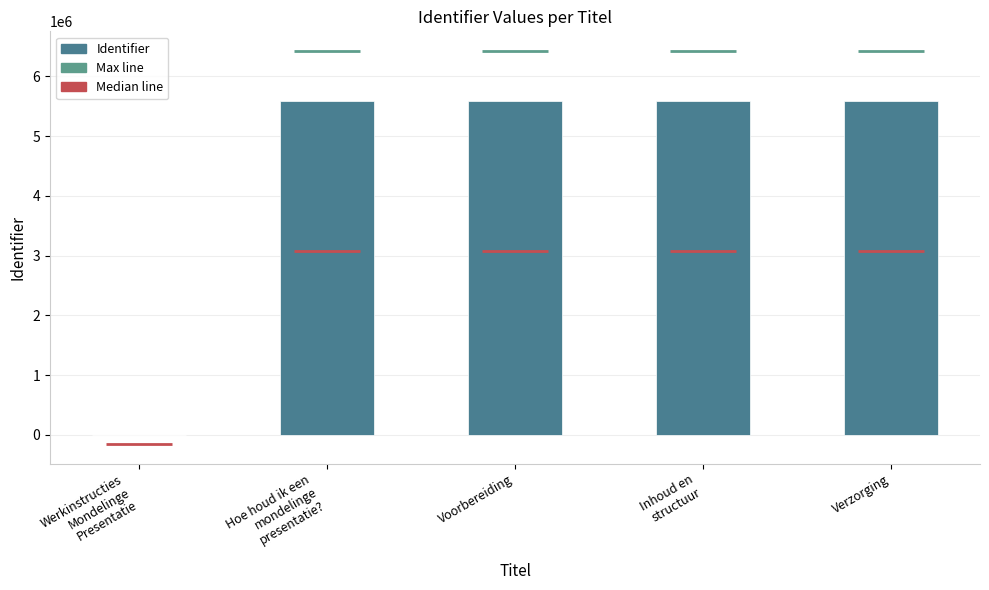

How many values are below 5587267?

2